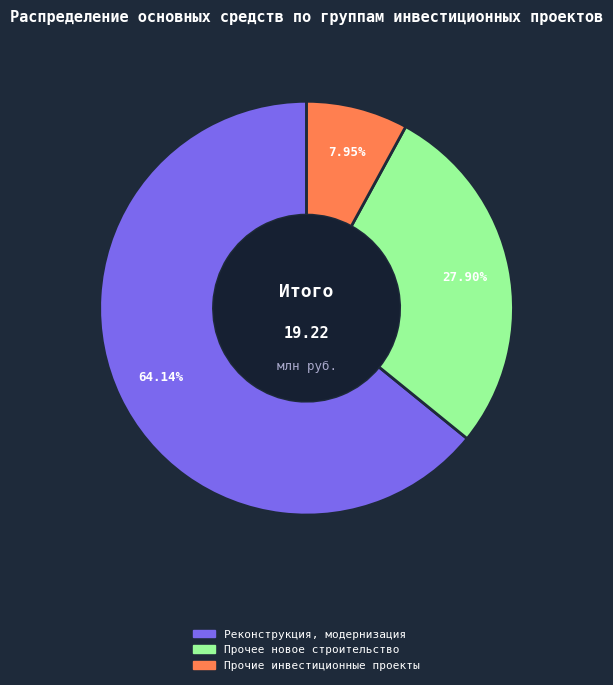

Does any single category account for the majority?

Yes